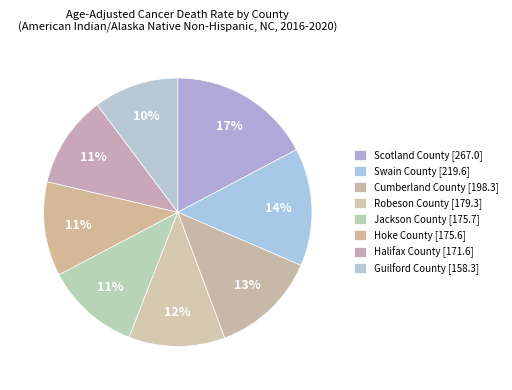

What percentage is NOT represented by Guilford County [158.3]?

89.8%